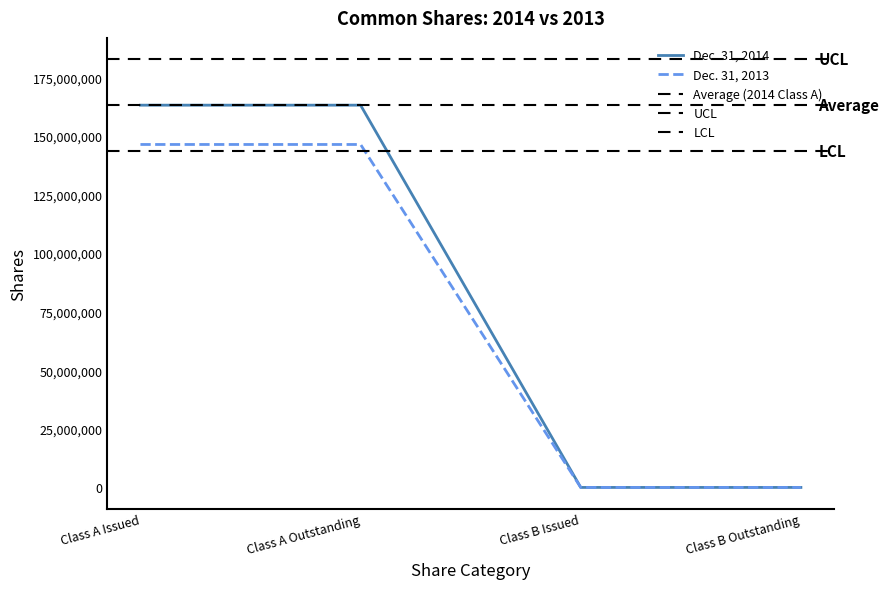

How many Dec. 31, 2014 values are between 1 and 146280784?

4